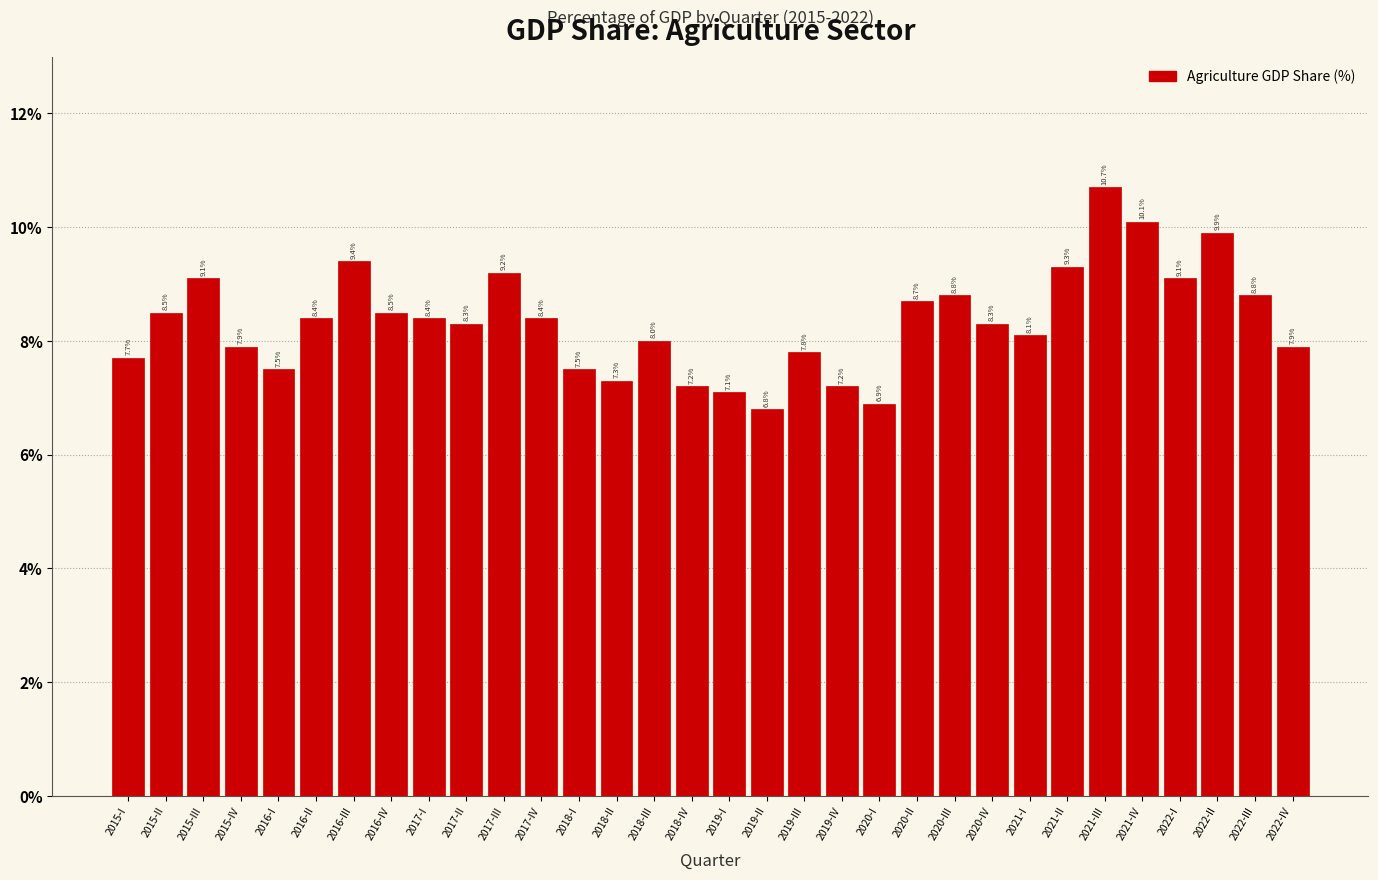

Reading right to left, list all the values displayed in this chart.

7.9	8.8	9.9	9.1	10.1	10.7	9.3	8.1	8.3	8.8	8.7	6.9	7.2	7.8	6.8	7.1	7.2	8.0	7.3	7.5	8.4	9.2	8.3	8.4	8.5	9.4	8.4	7.5	7.9	9.1	8.5	7.7